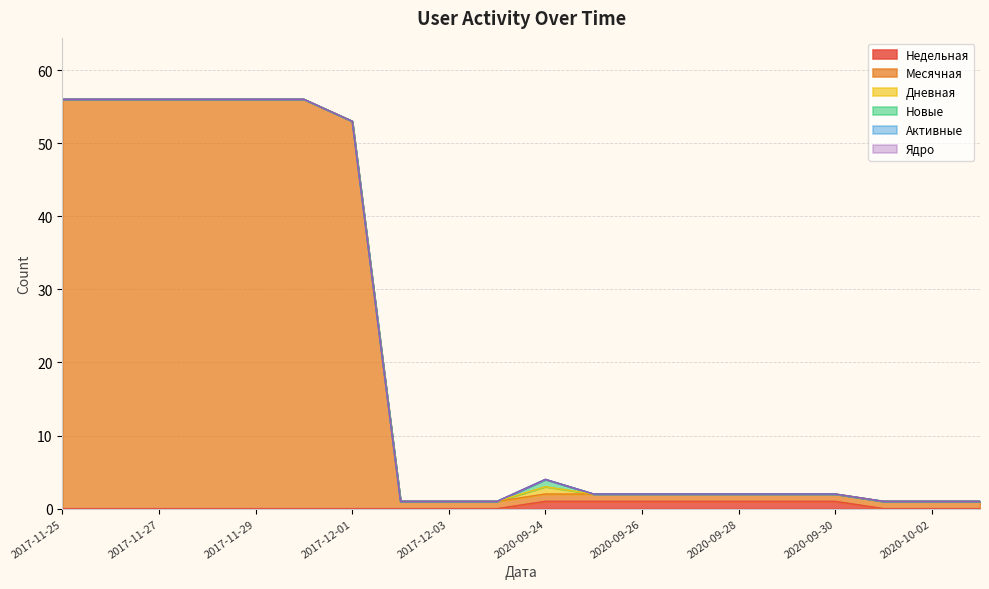

What is the label of the 10th point from the left?

2017-12-04